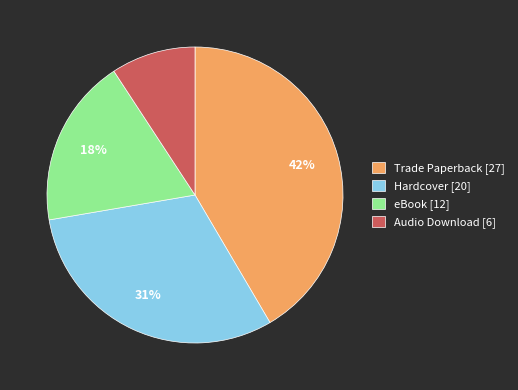

To the nearest percent, what is the combined percentage of eBook and Trade Paperback?

60%